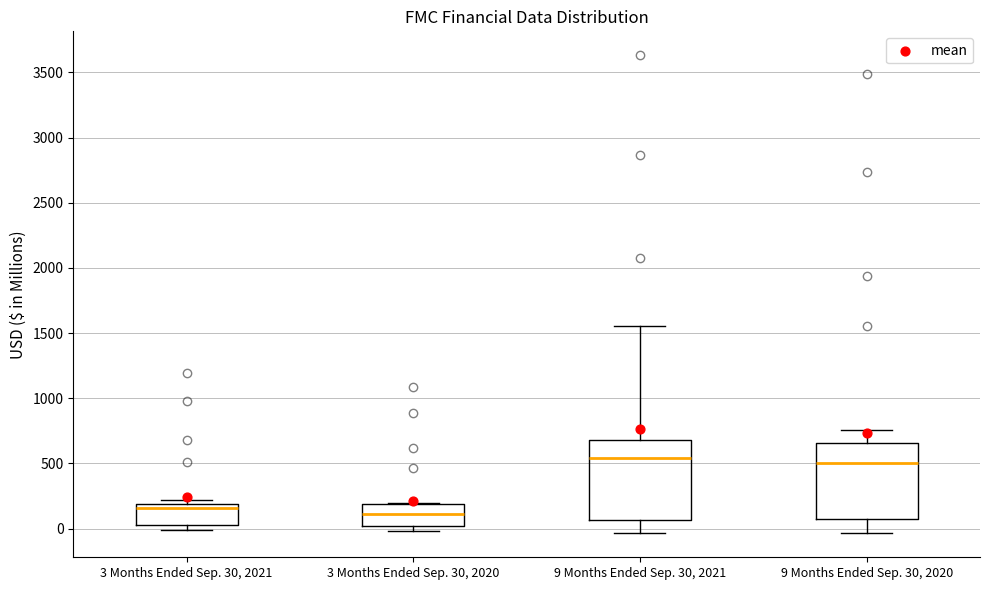

Reading left to right, read every box against the y-axis: the position of its median line, the range the box covers, and the ends of its whiskers. The values are not printed on the chart, so give them approximately, as read against the axis.

3 Months Ended Sep. 30, 2021: median 150, box 50 to 200, whiskers 0 to 200 (just above the box's upper edge)
3 Months Ended Sep. 30, 2020: median 100, box 0 to 200, whiskers 0 (just below the box's lower edge) to 200
9 Months Ended Sep. 30, 2021: median 550, box 50 to 700, whiskers -50 to 1550
9 Months Ended Sep. 30, 2020: median 500, box 50 to 650, whiskers -50 to 750